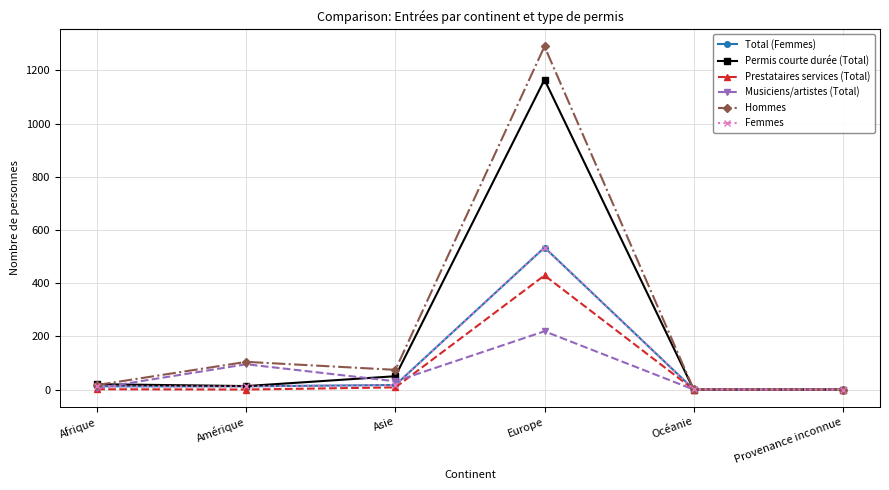

At which category does Total (Femmes) reach its first local peak?

Europe